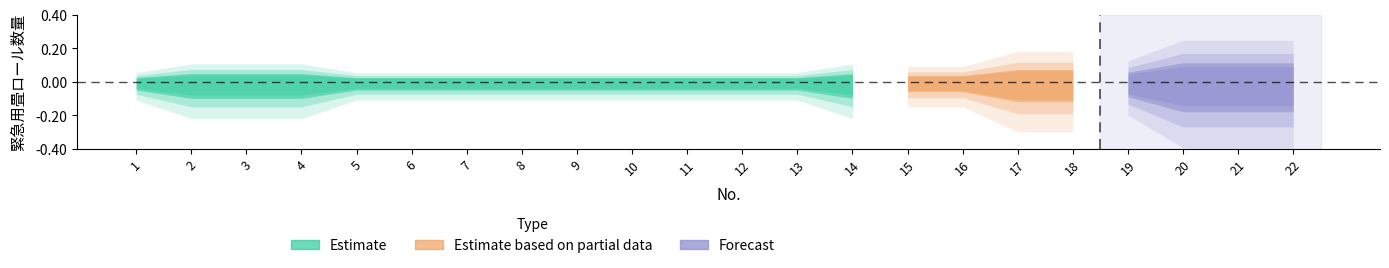

At which category is the sum across all series the highest?

2